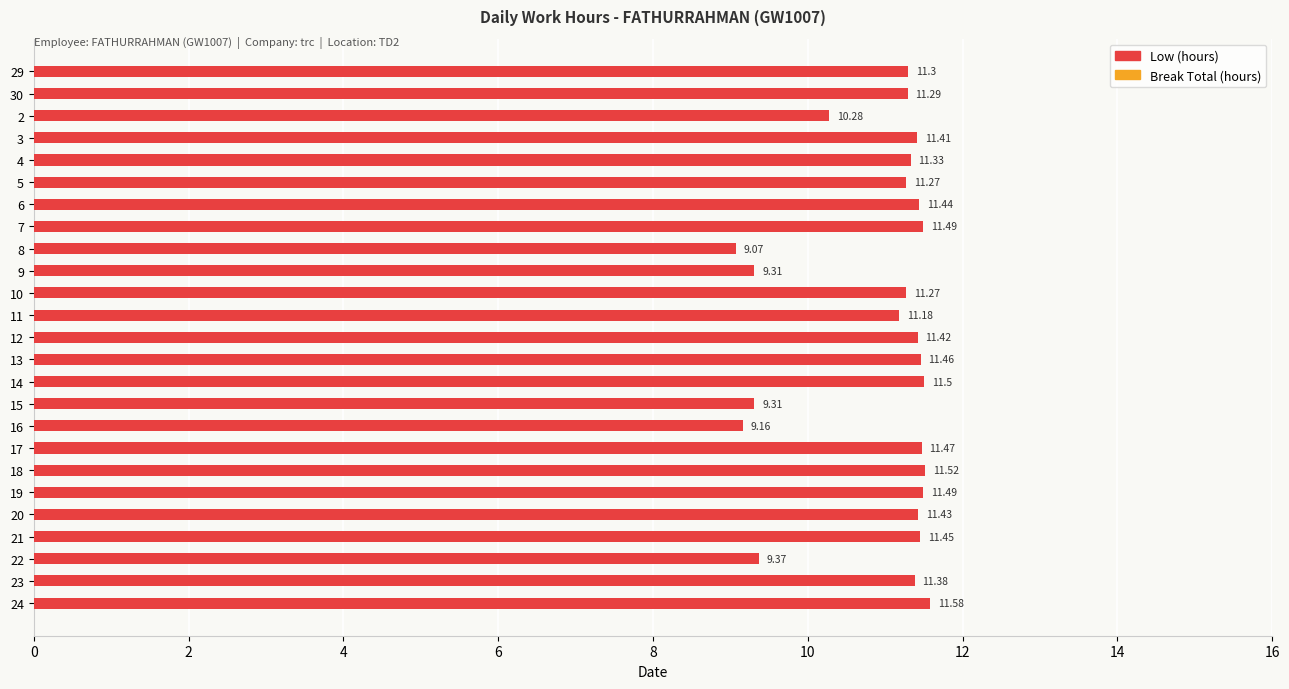

What is the change in value from 10 to 21?

+0.2